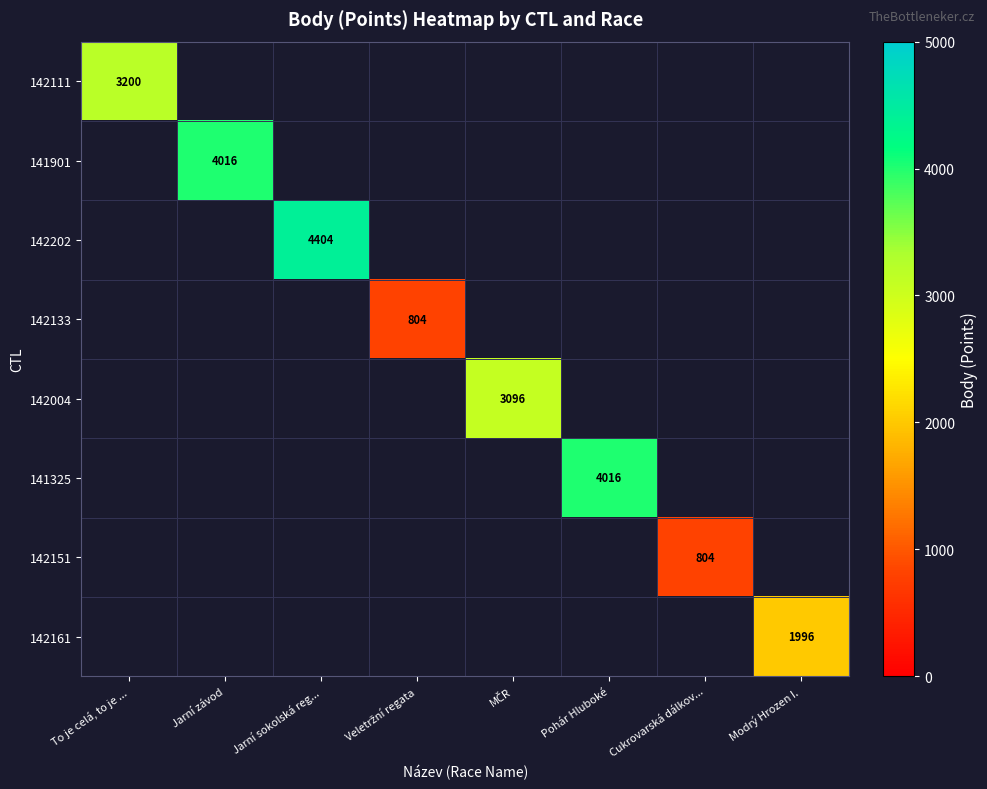

At how many categories does at least one series exceed 4307?

1